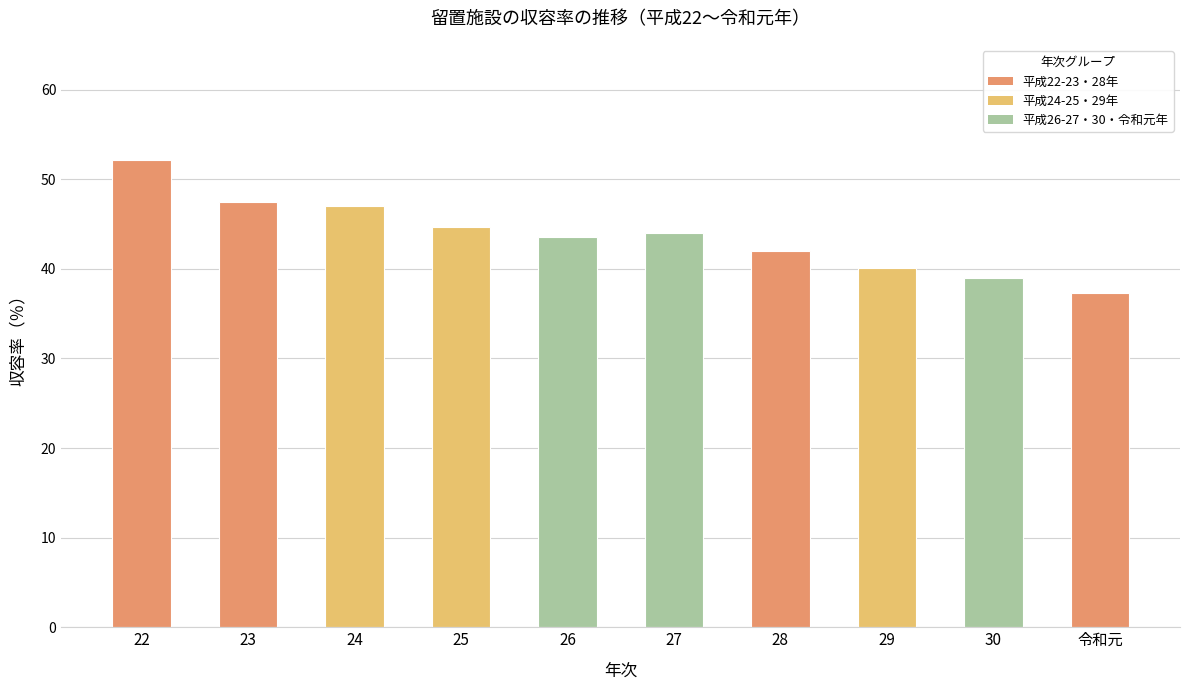

What is the value of the 7th bar from the left?

42.0